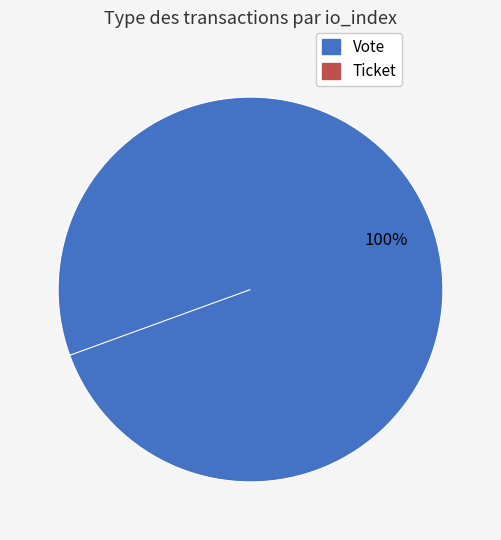

What is the change in value from Vote to Ticket?

-1